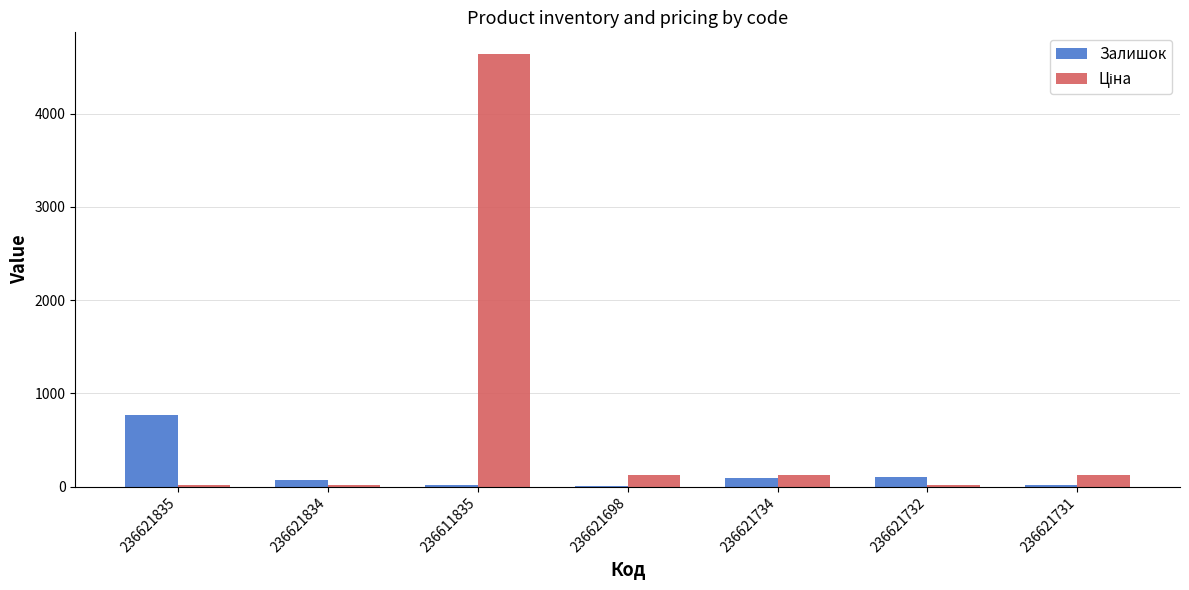

Which series changed the most between 236621835 and 236621731?

Залишок